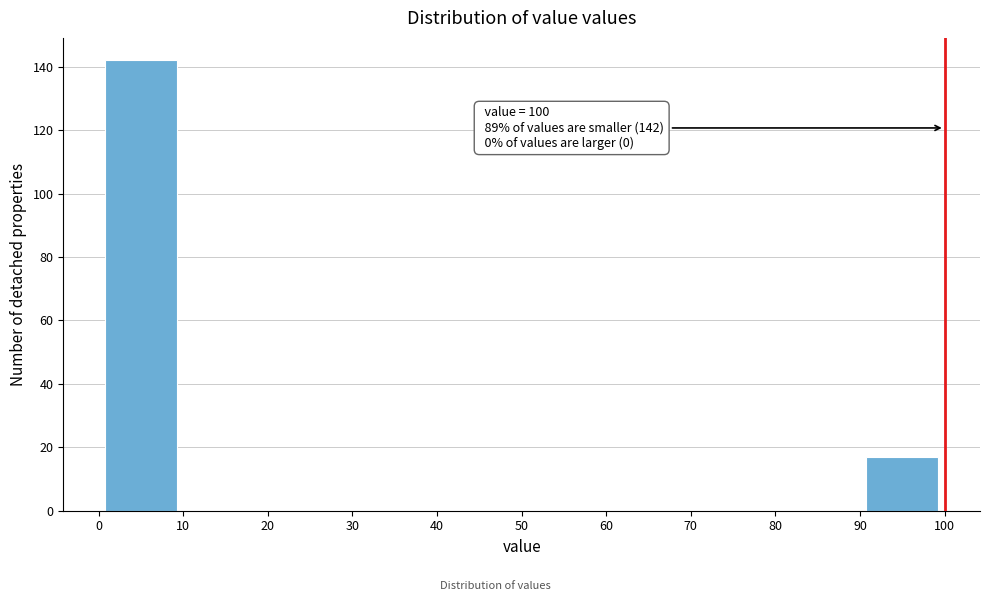

Which range on the x-axis has the tallest bar?

0 to 10